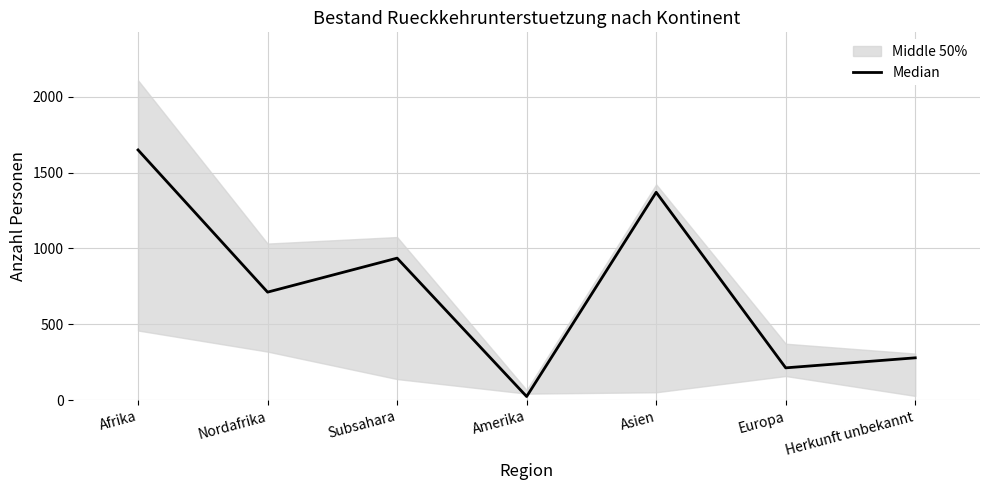

Does the chart have visible grid lines?

Yes